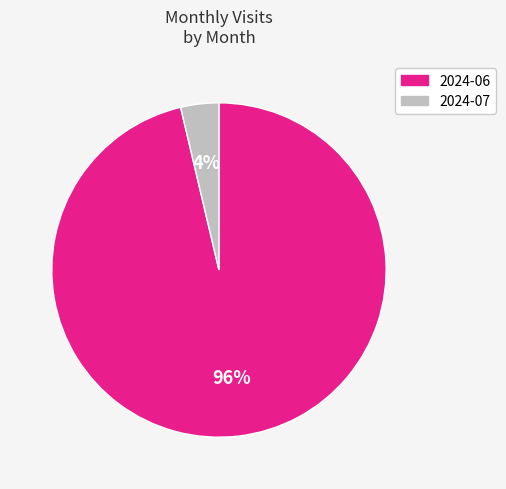

The 2024-06 slice represents 96% of the pie. True or false?

True